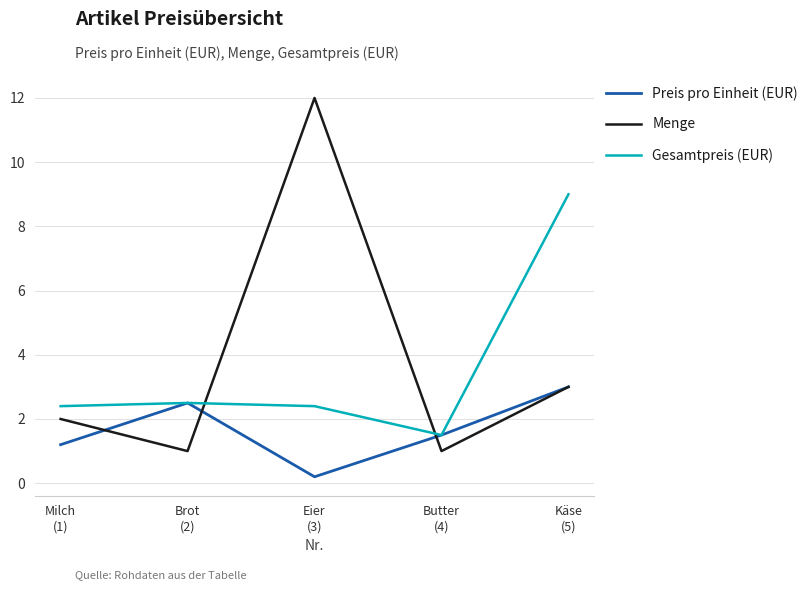

Reading left to right, what are all the values shown in this chart?

Preis pro Einheit (EUR): Milch
(1)=1.2	Brot
(2)=2.5	Eier
(3)=0.2	Butter
(4)=1.5	Käse
(5)=3.0
Menge: Milch
(1)=2.0	Brot
(2)=1.0	Eier
(3)=12.0	Butter
(4)=1.0	Käse
(5)=3.0
Gesamtpreis (EUR): Milch
(1)=2.4	Brot
(2)=2.5	Eier
(3)=2.4	Butter
(4)=1.5	Käse
(5)=9.0